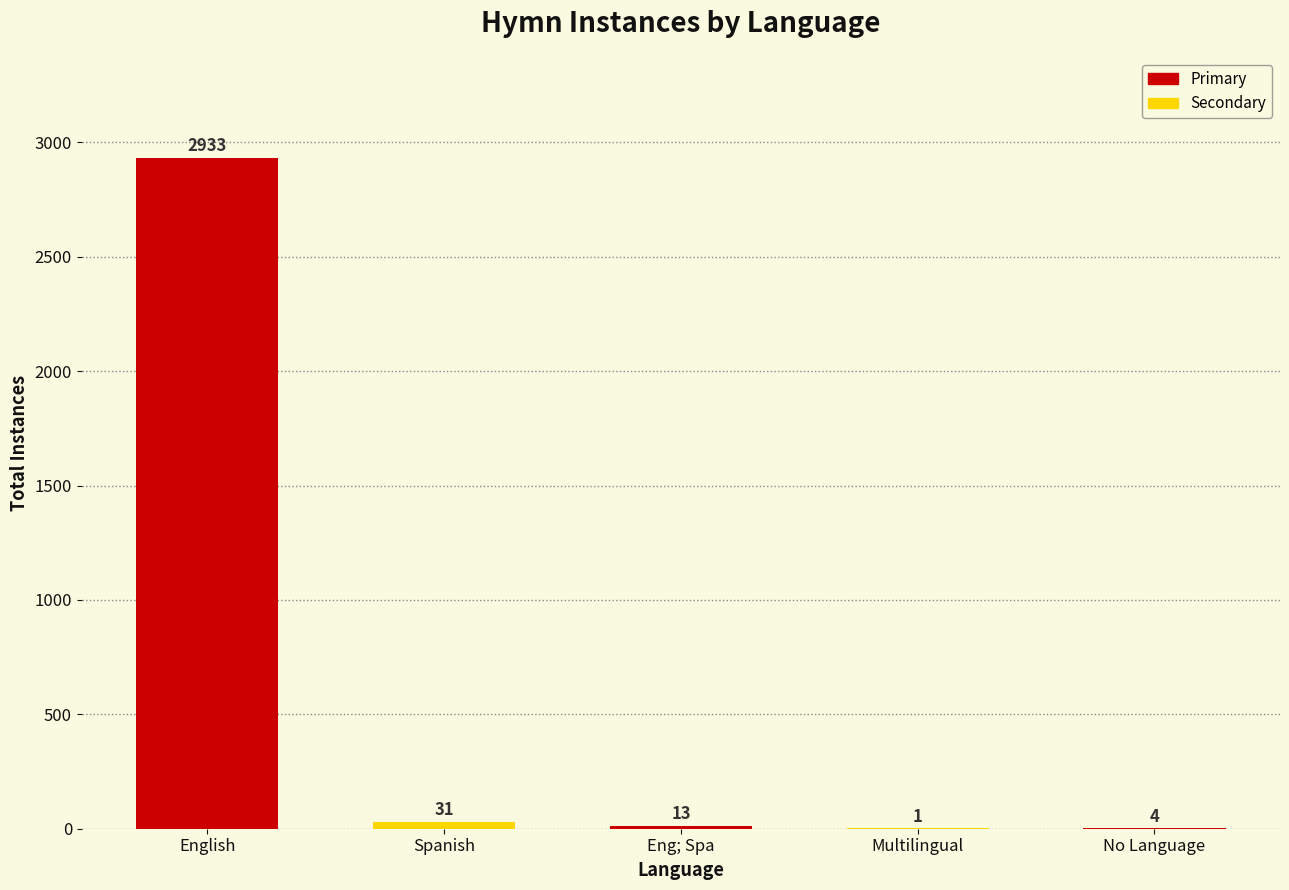

At which label does the data first exceed 13?

English